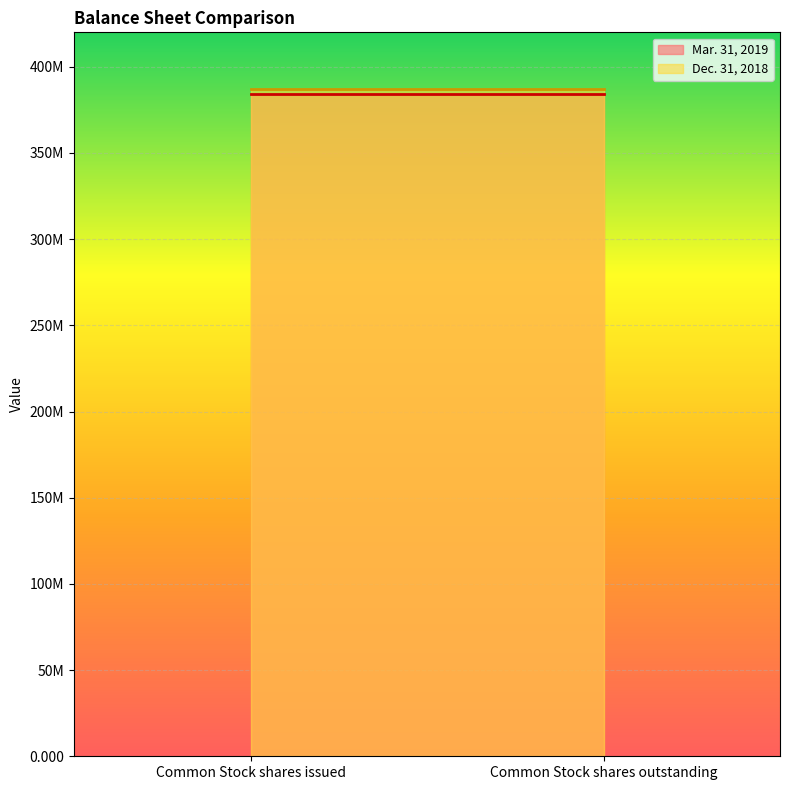

What are all the series names shown in the legend?

Mar. 31, 2019, Dec. 31, 2018